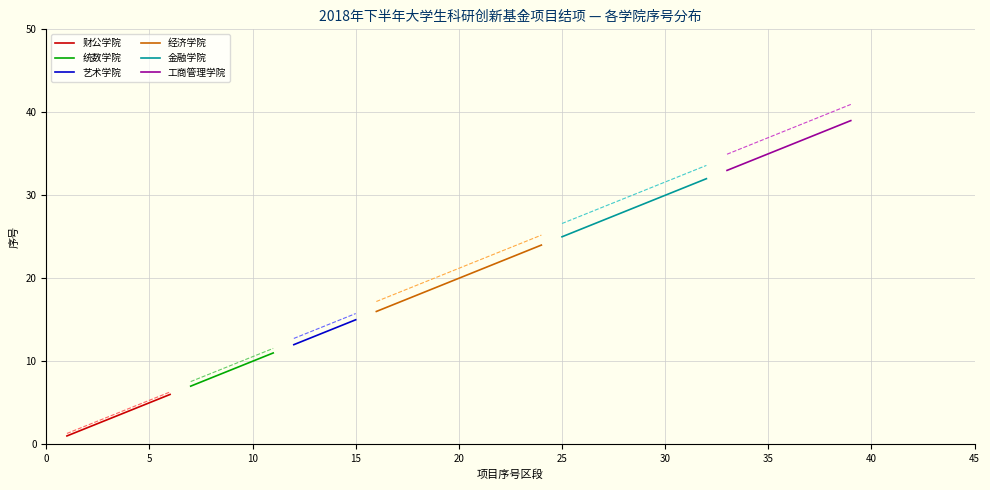

What is the value of the 财公学院 point at the 1st from the left?

1